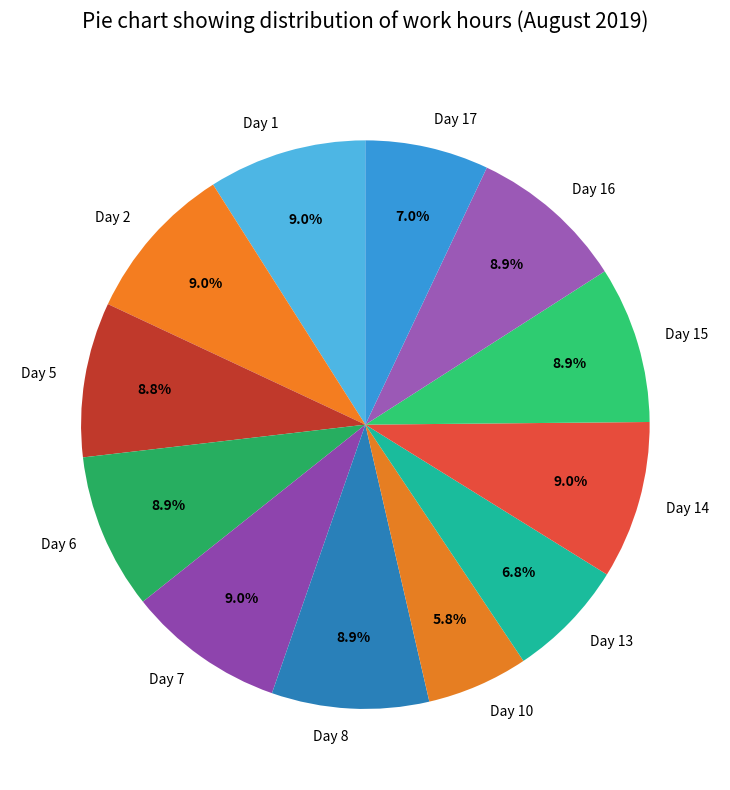

Does any single category account for the majority?

No